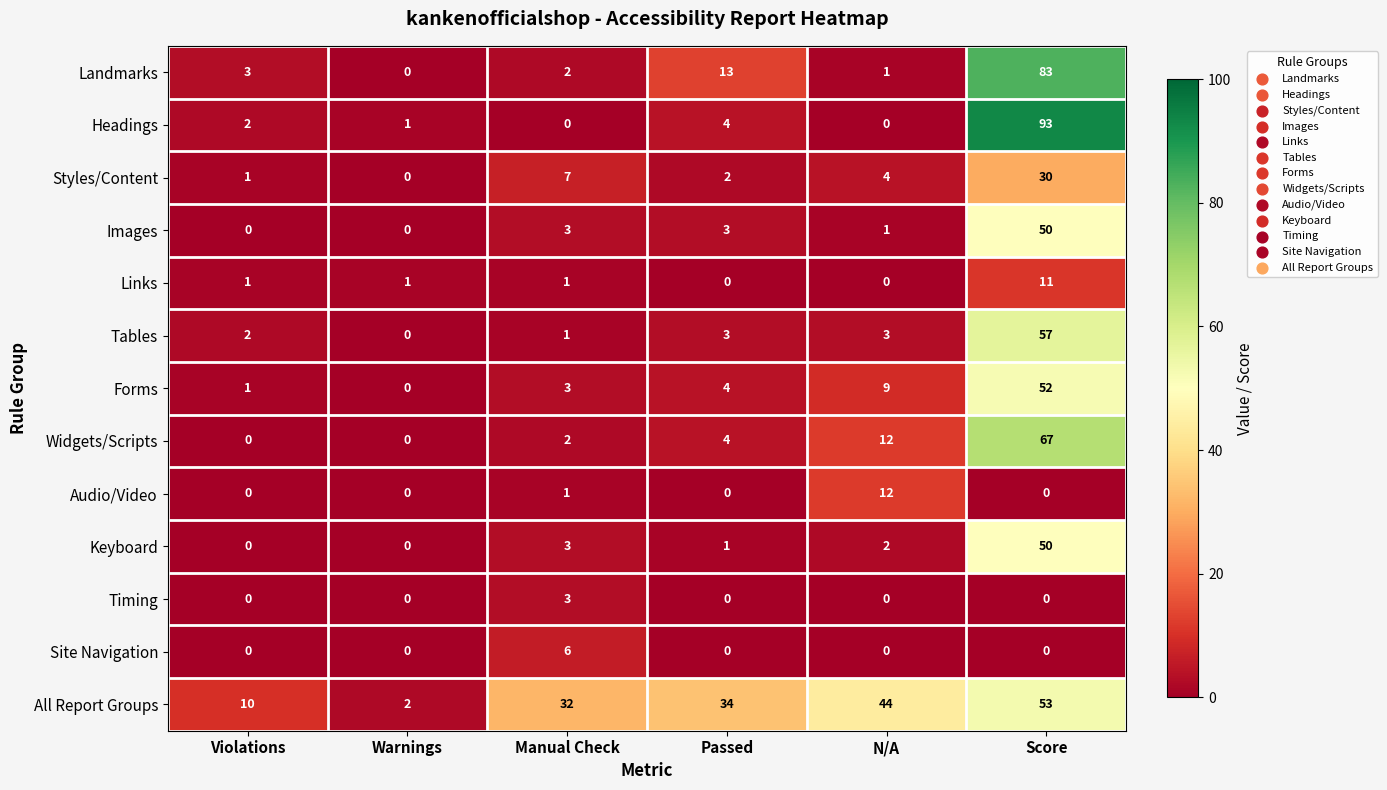

True or false: Links has a value of 2 at Warnings.

False